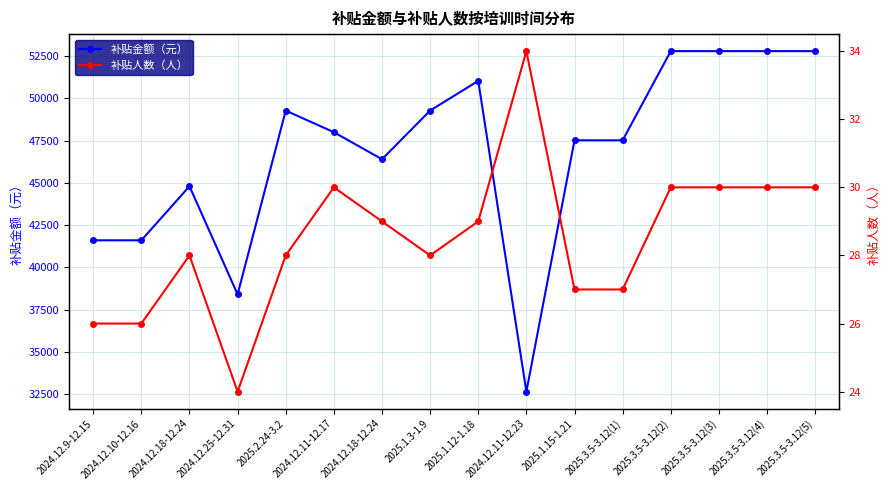

What is the maximum value shown in the chart?

52800